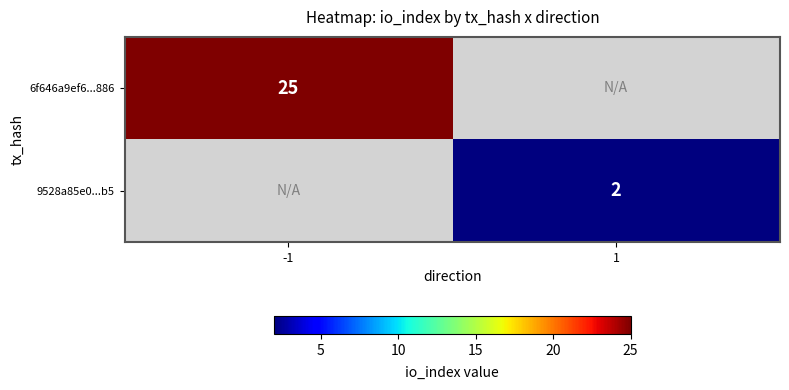

Count the number of categories in the chart.

2